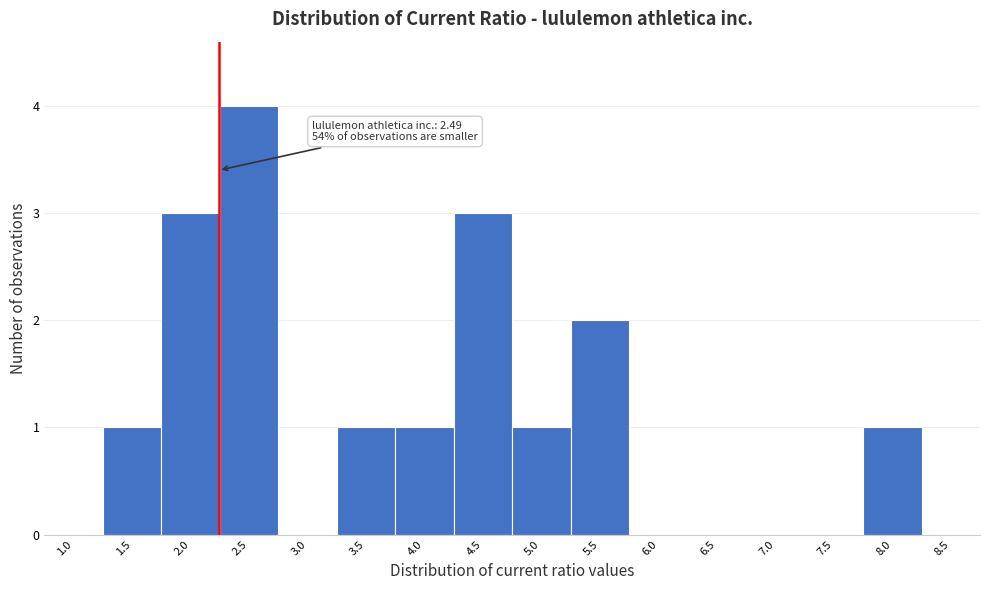

Reading left to right, what are all the values shown in this chart?

1.0=0	1.5=1	2.0=3	2.5=4	3.0=0	3.5=1	4.0=1	4.5=3	5.0=1	5.5=2	6.0=0	6.5=0	7.0=0	7.5=0	8.0=1	8.5=0